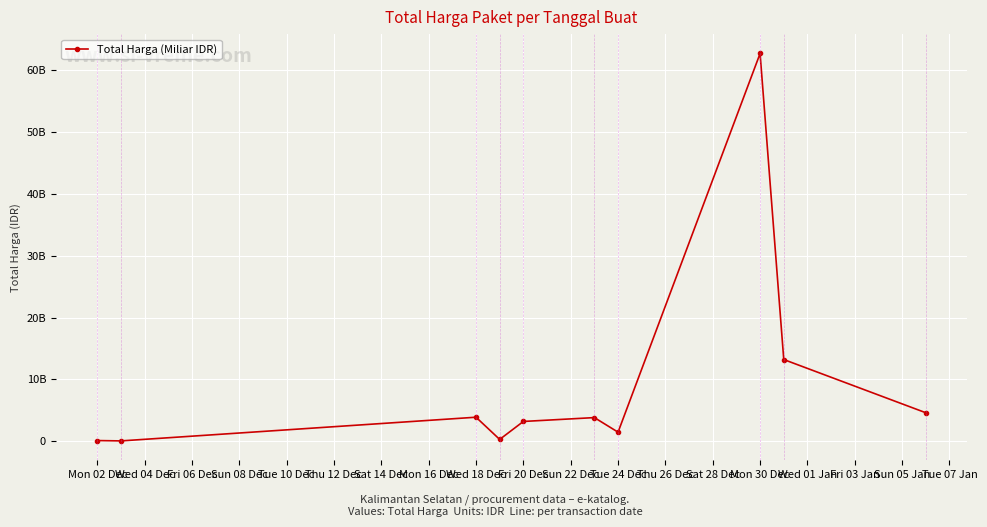

How many points are higher than both their immediate neighbors (excluding endpoints)?

3